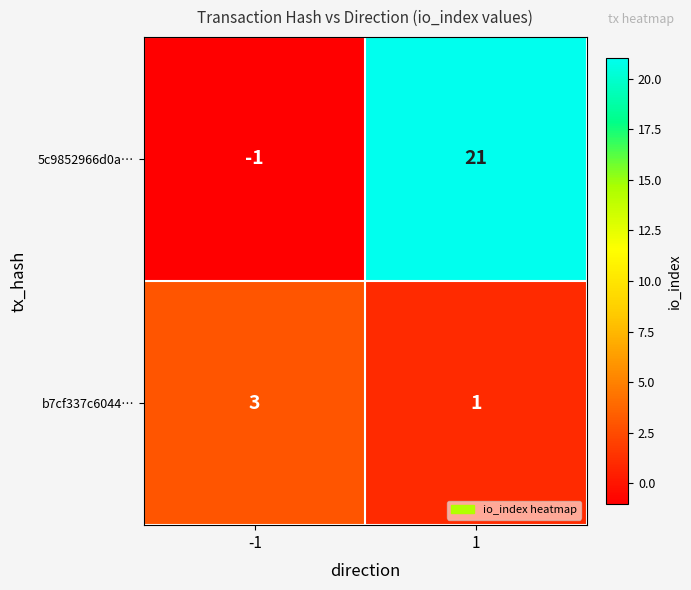

What is the sum of the b7cf337c6044… values at 1 and -1?

4